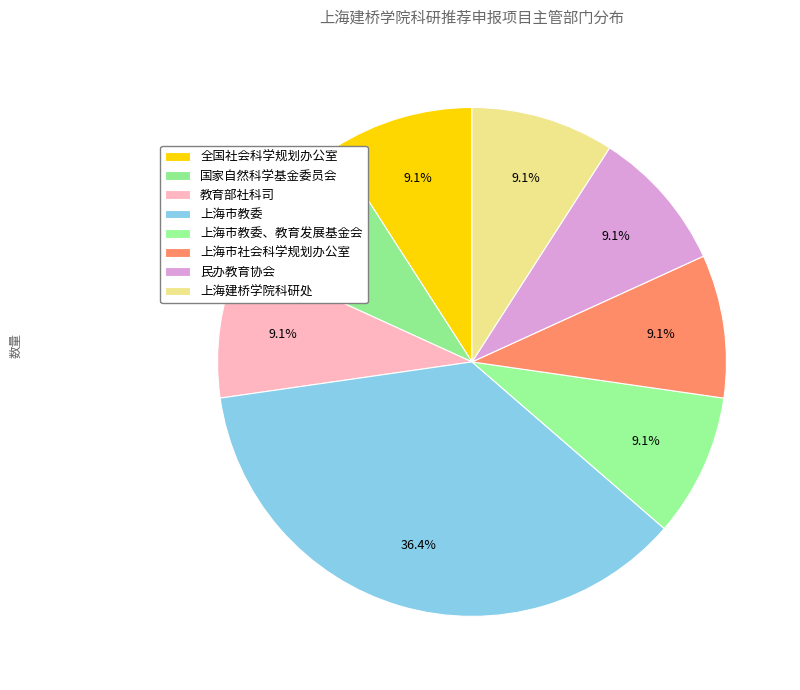

How many slices are in this pie chart?

8